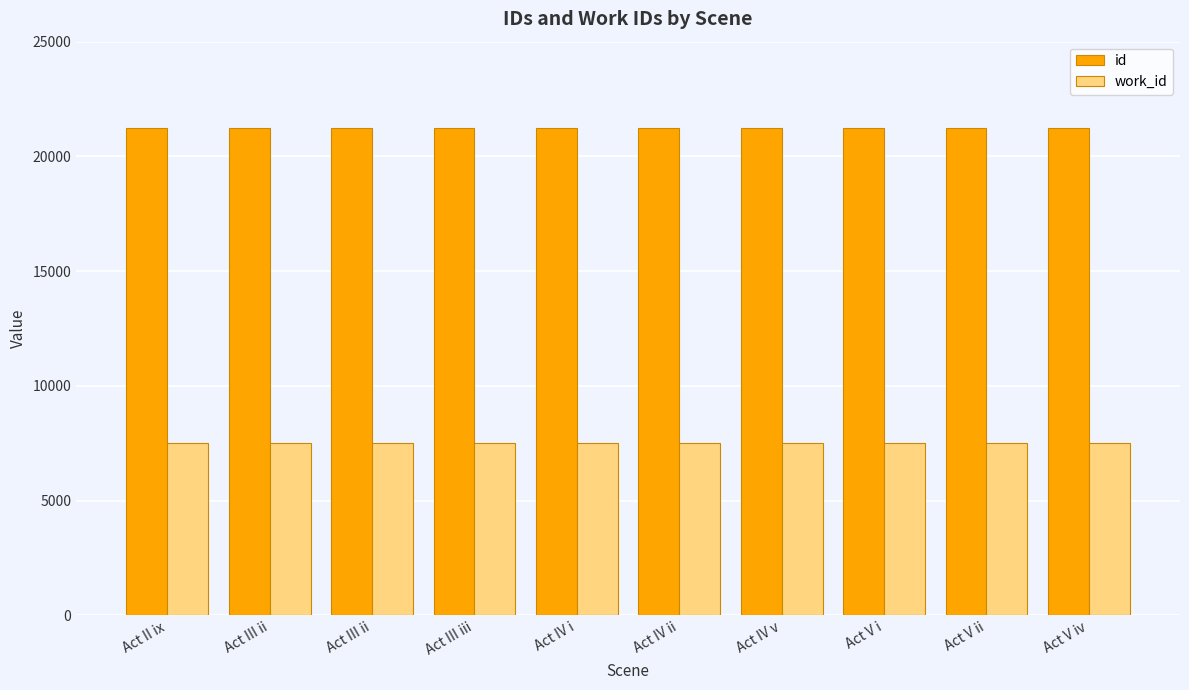

What is the difference between the id values at Act IV ii and Act III ii?

3